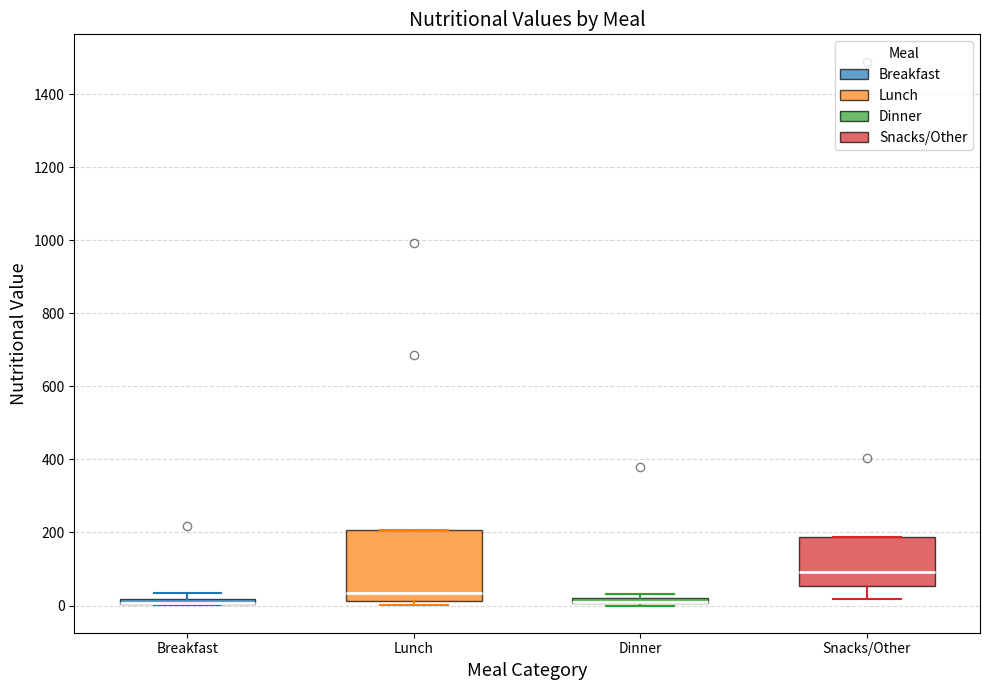

Where is the upper edge of the box for Dinner on the y-axis? The values are not printed on the chart, so give them approximately, as read against the axis.

20